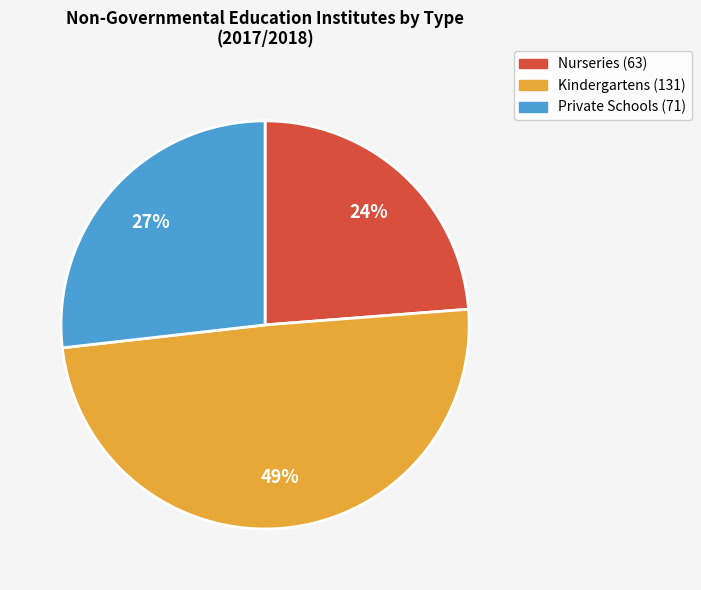

What percentage is the Private Schools slice, to the nearest percent?

27%